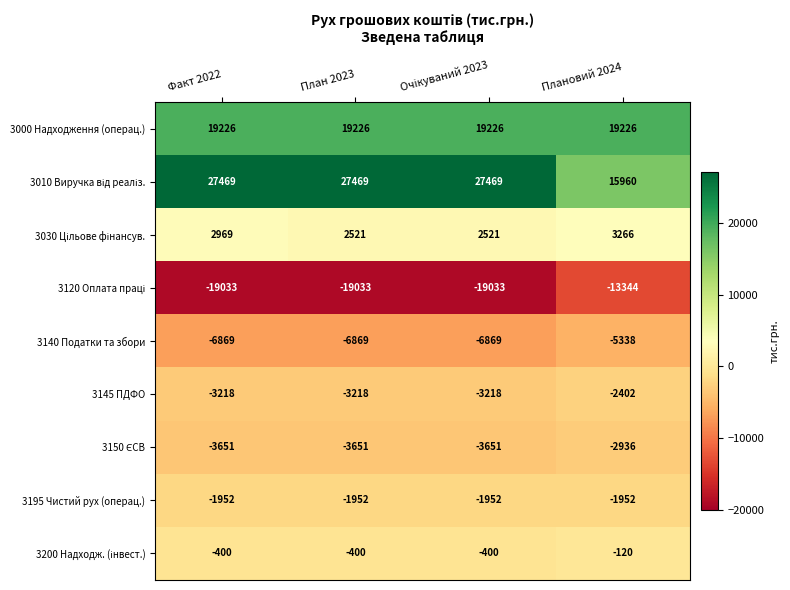

How many categories are shown in the chart?

4